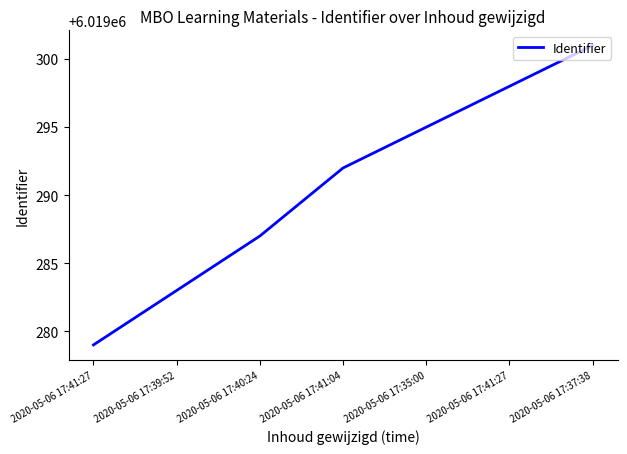

What is the minimum value shown in the chart?

6019279